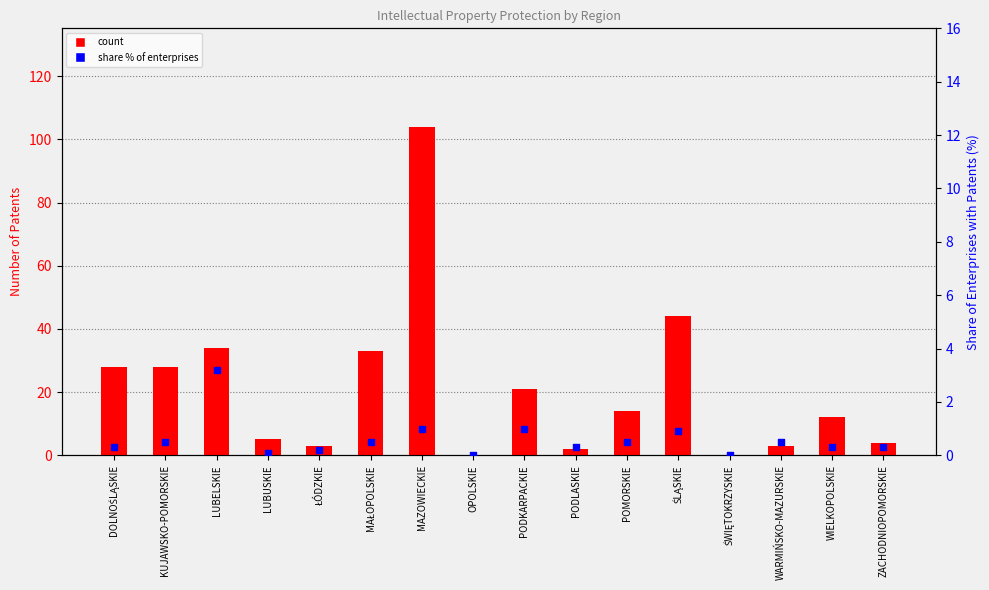

Which series has the largest Y range (max minus min)?

count